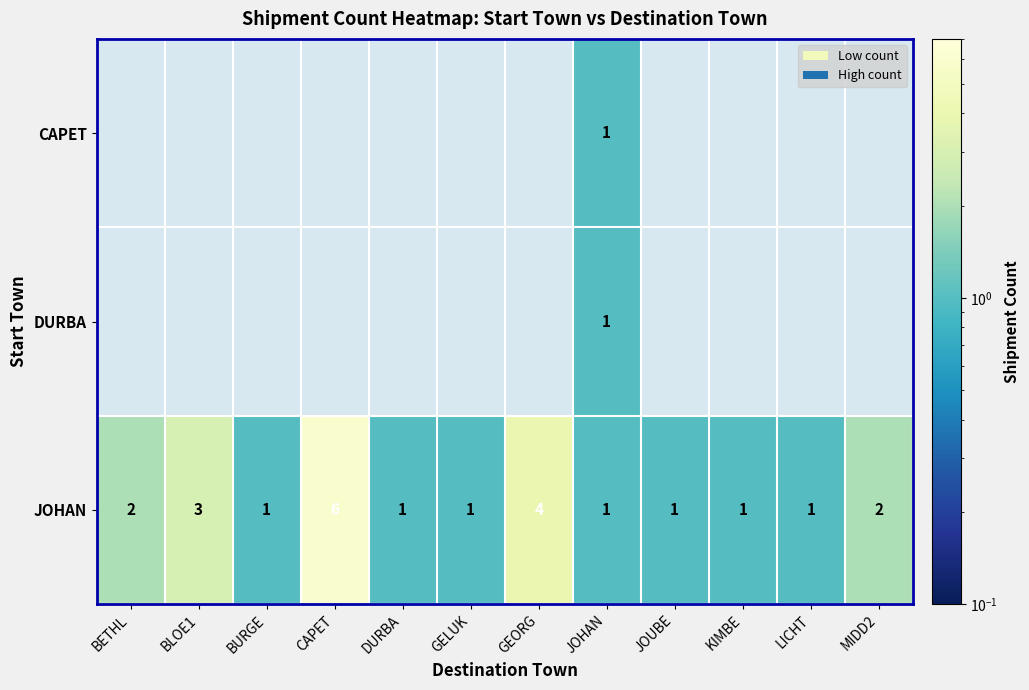

True or false: JOHAN has a value of 0 at LICHT.

False